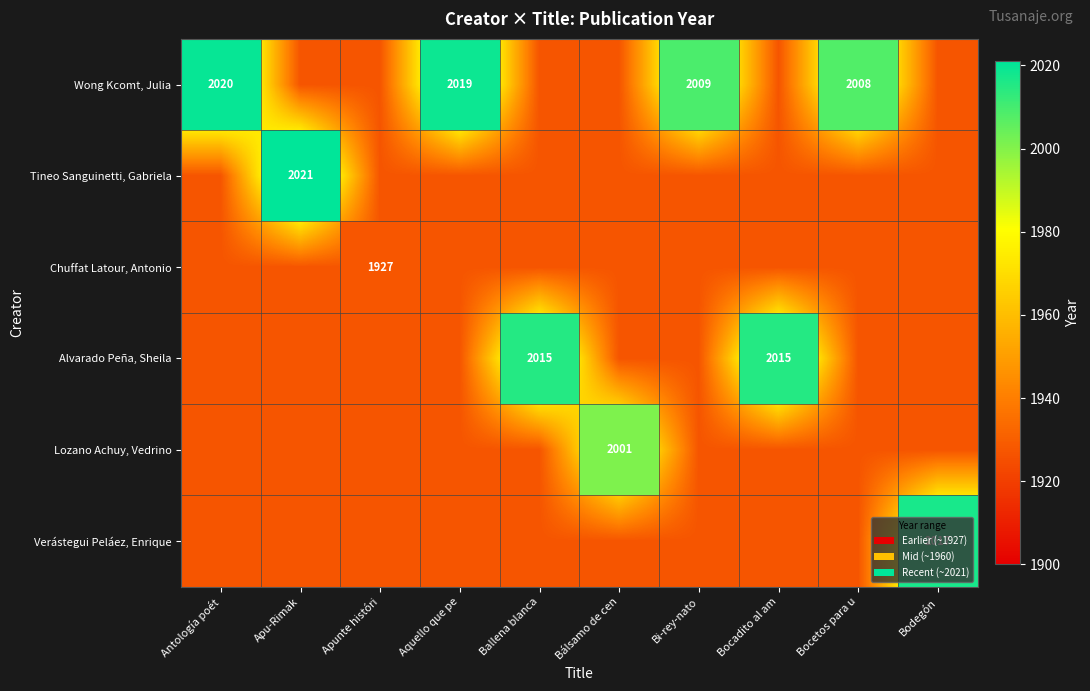

List the series in order of their peak value, lowest first.

Chuffat Latour, Antonio, Lozano Achuy, Vedrino, Alvarado Peña, Sheila, Verástegui Peláez, Enrique, Wong Kcomt, Julia, Tineo Sanguinetti, Gabriela